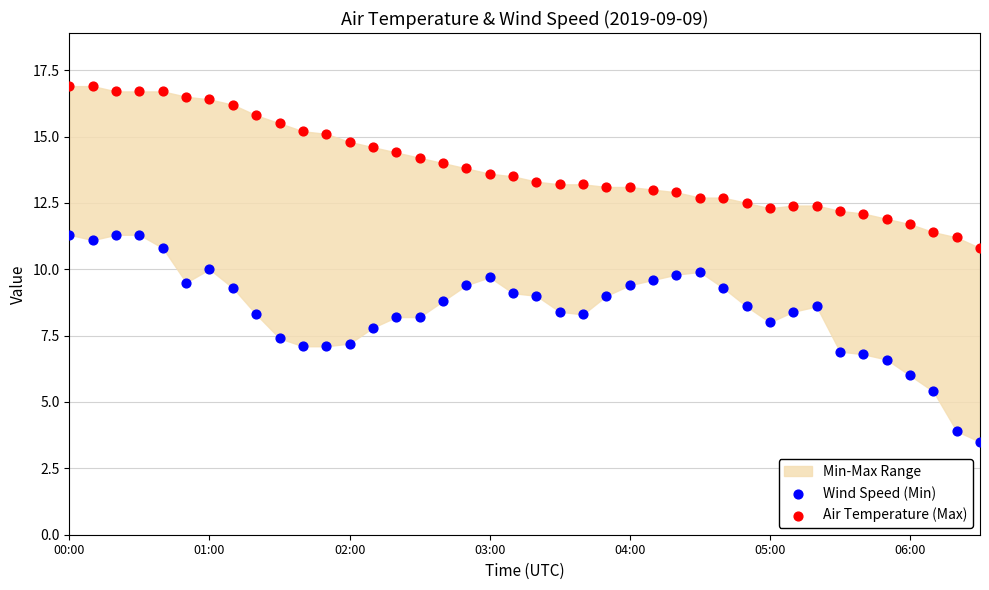

Which series has the largest Y range (max minus min)?

Wind Speed (Min)